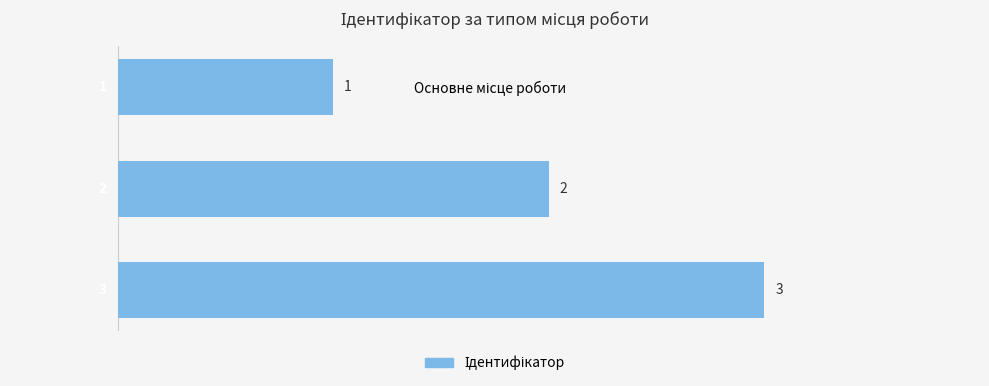

What is the greatest value displayed?

3